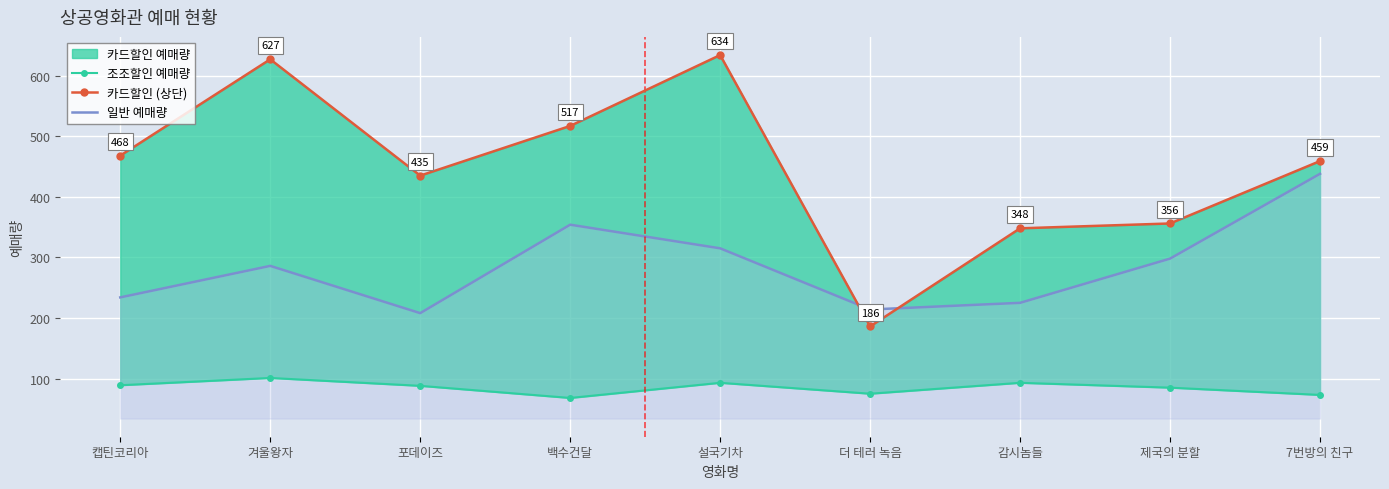

In 일반 예매량, how many points are higher than both neighbors (excluding endpoints)?

2